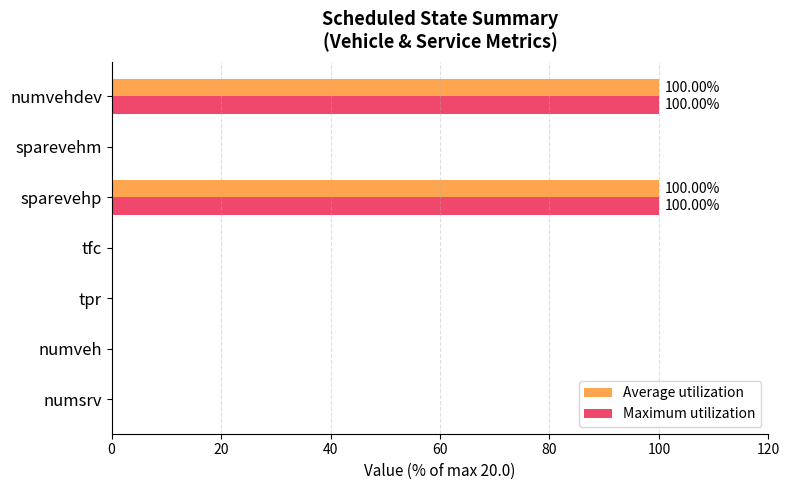

Count the Maximum utilization values in the range 0 to 100.

7